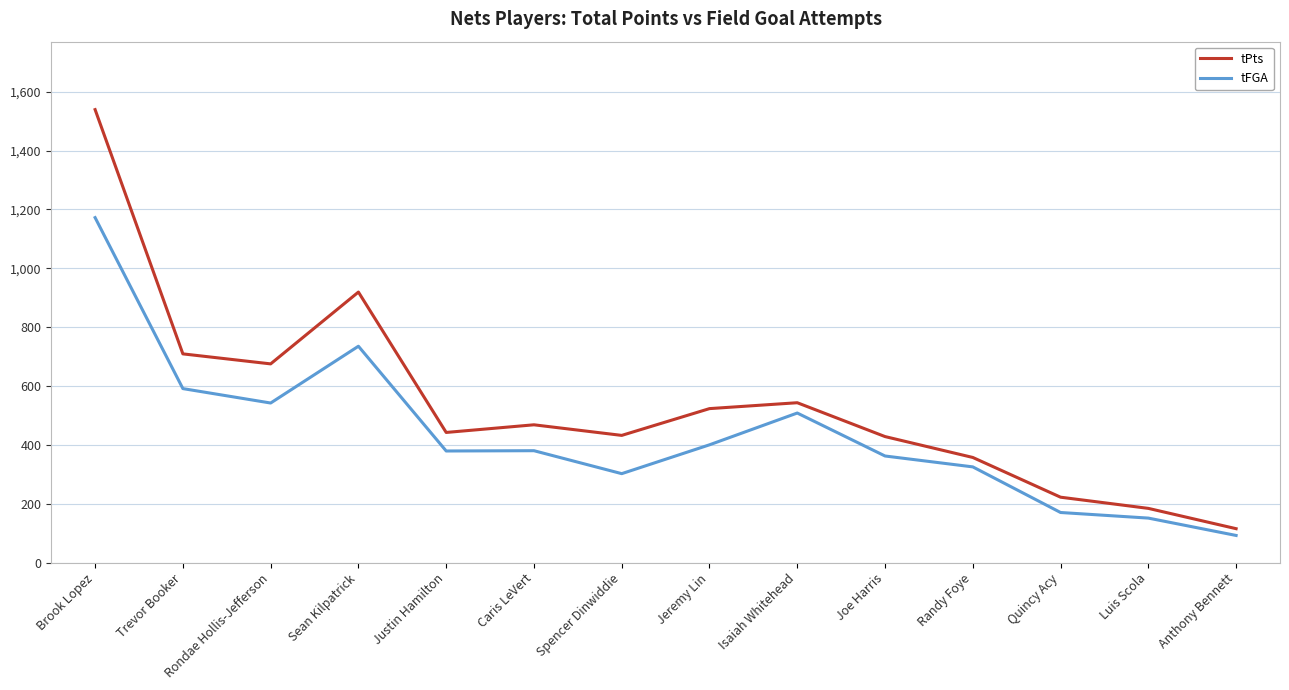

Which label corresponds to the largest value in the chart?

Brook Lopez